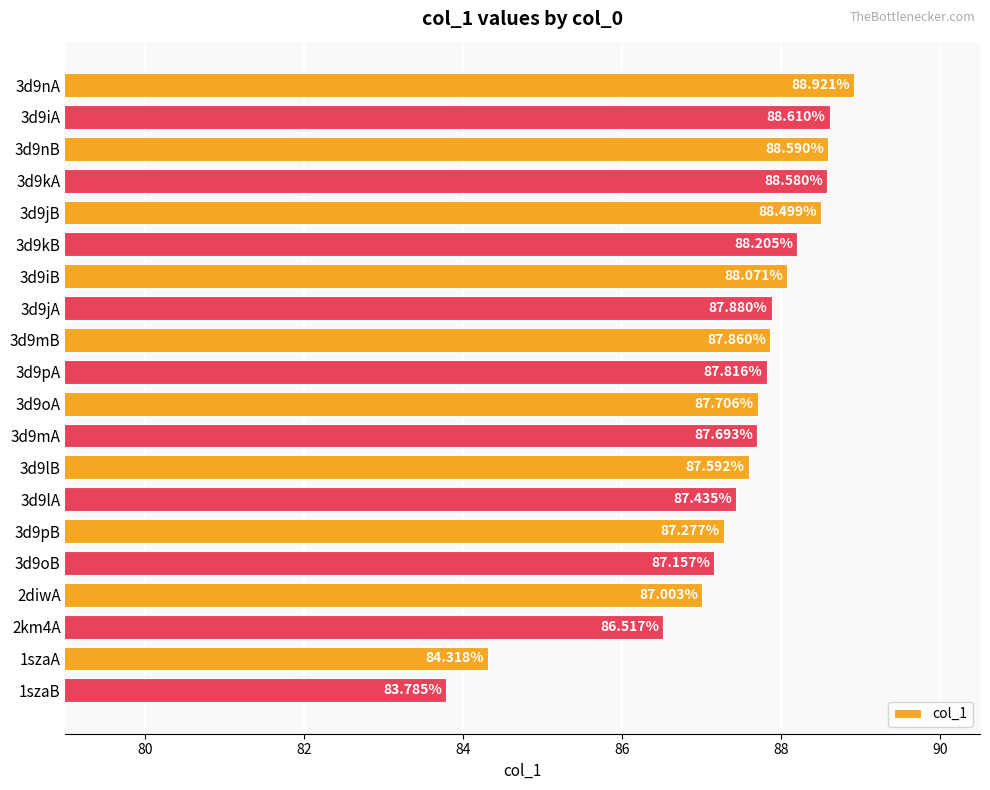

What is the ratio of the value at 3d9nB to the value at 3d9nA?

1.0